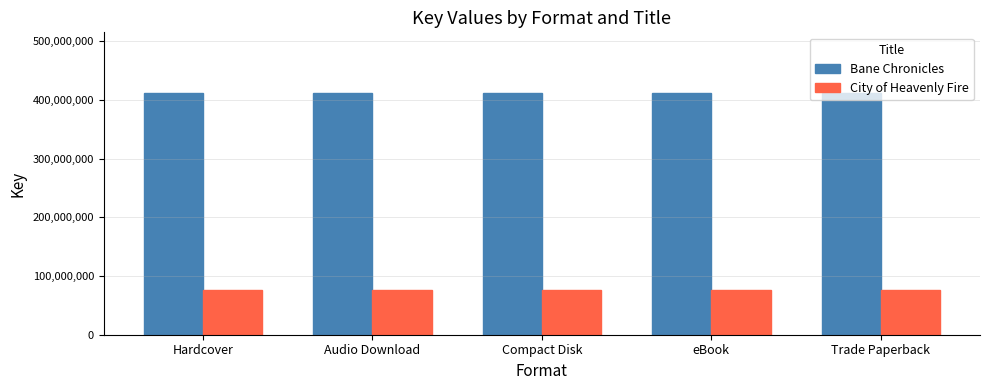

Reading left to right, transcribe all the data shown in this chart.

Bane Chronicles: 411837062	411837062	411837062	411837062	411837062
City of Heavenly Fire: 75594842	75594842	75594842	75594842	75594842